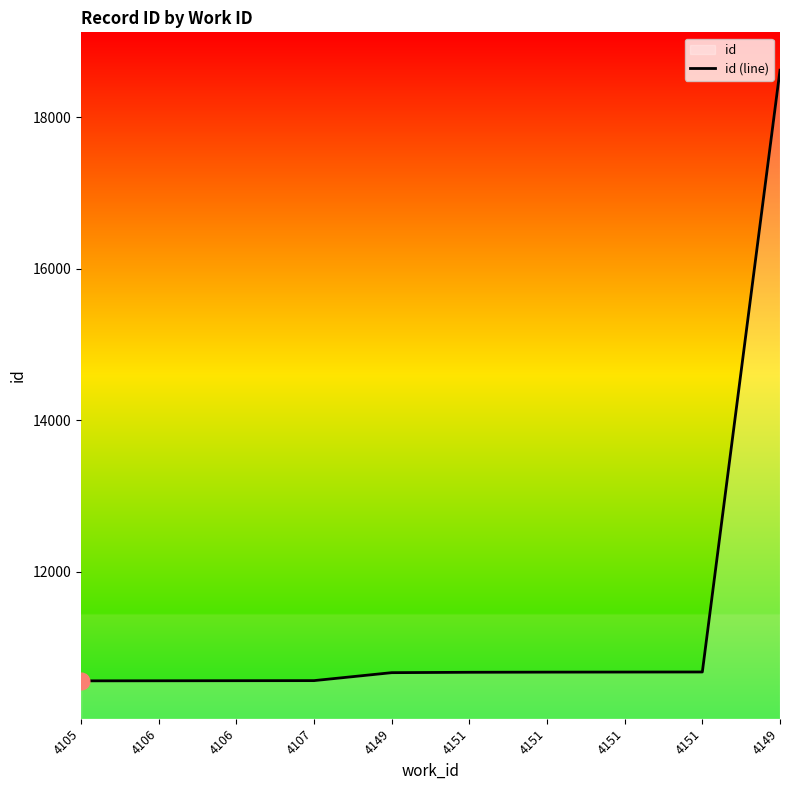

What is the label of the 8th point from the left?

4151